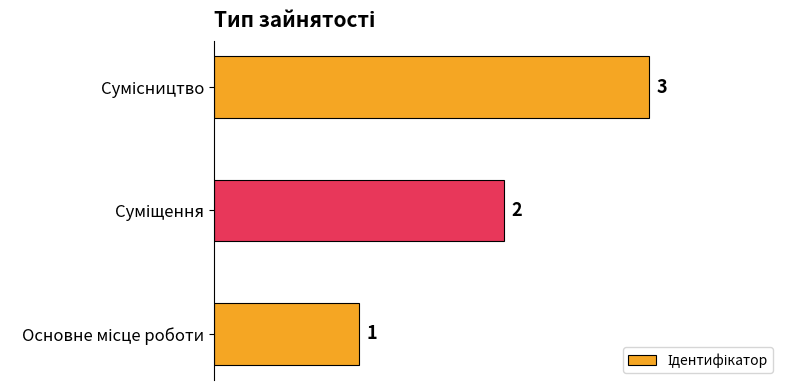

How many values are between 1 and 3?

3